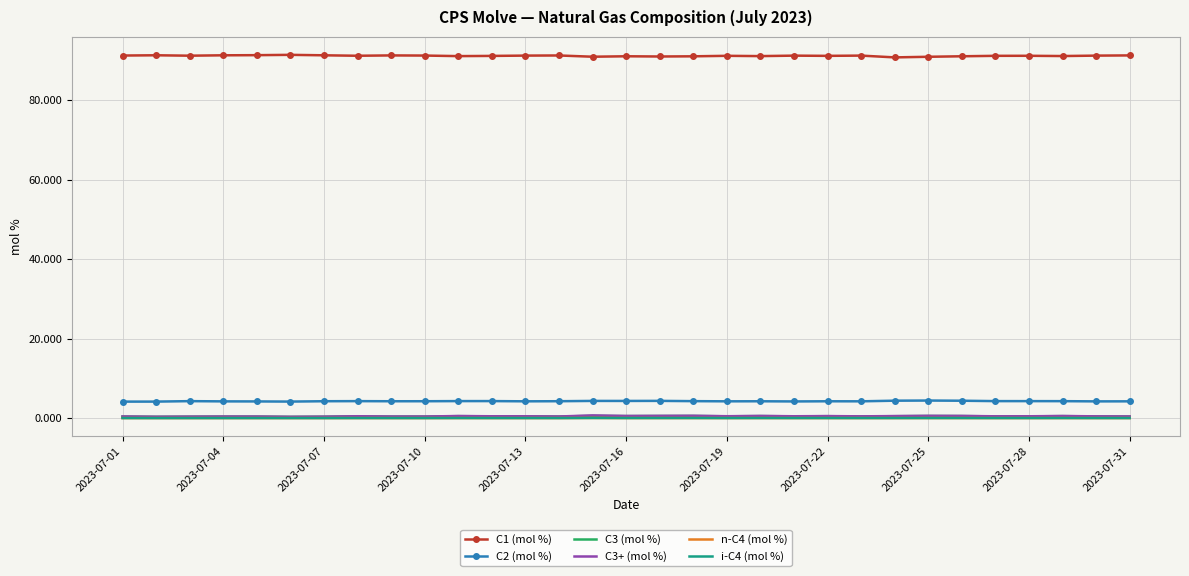

Which series has the widest spread of values?

C1 (mol %)